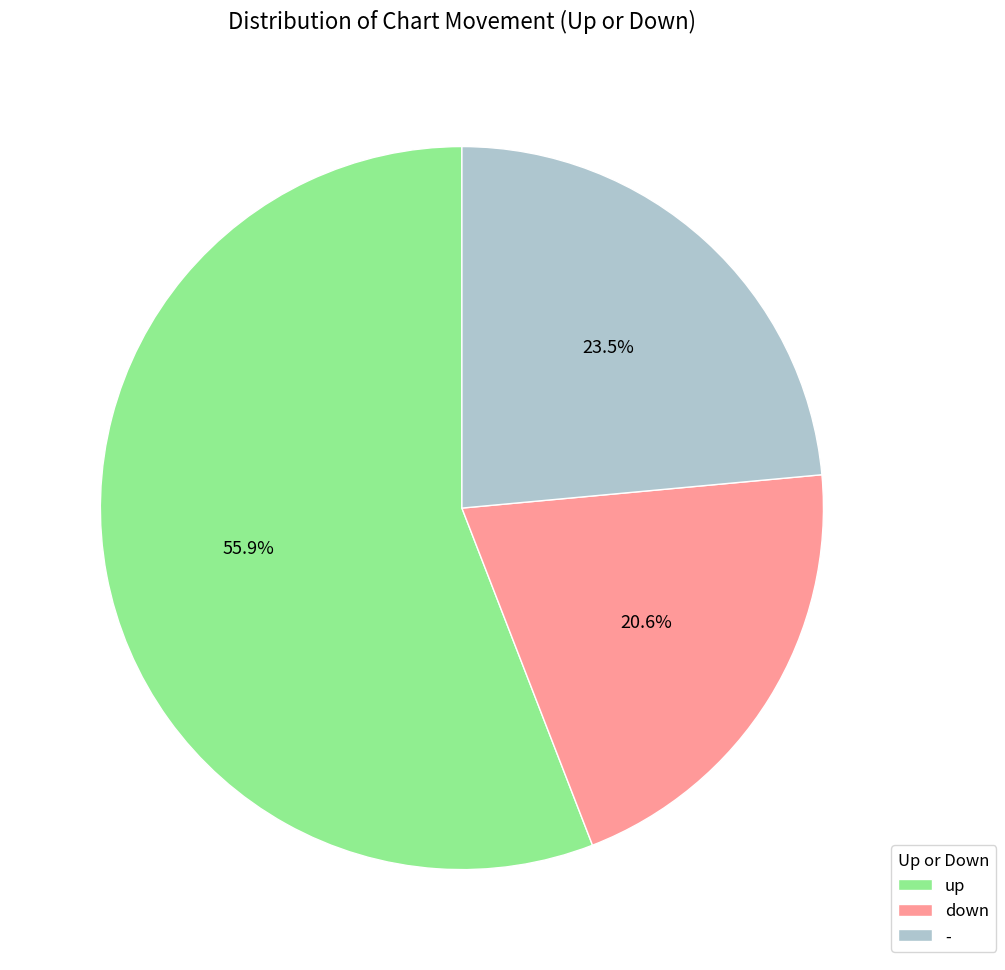

To the nearest percent, what percentage of the pie is down?

21%